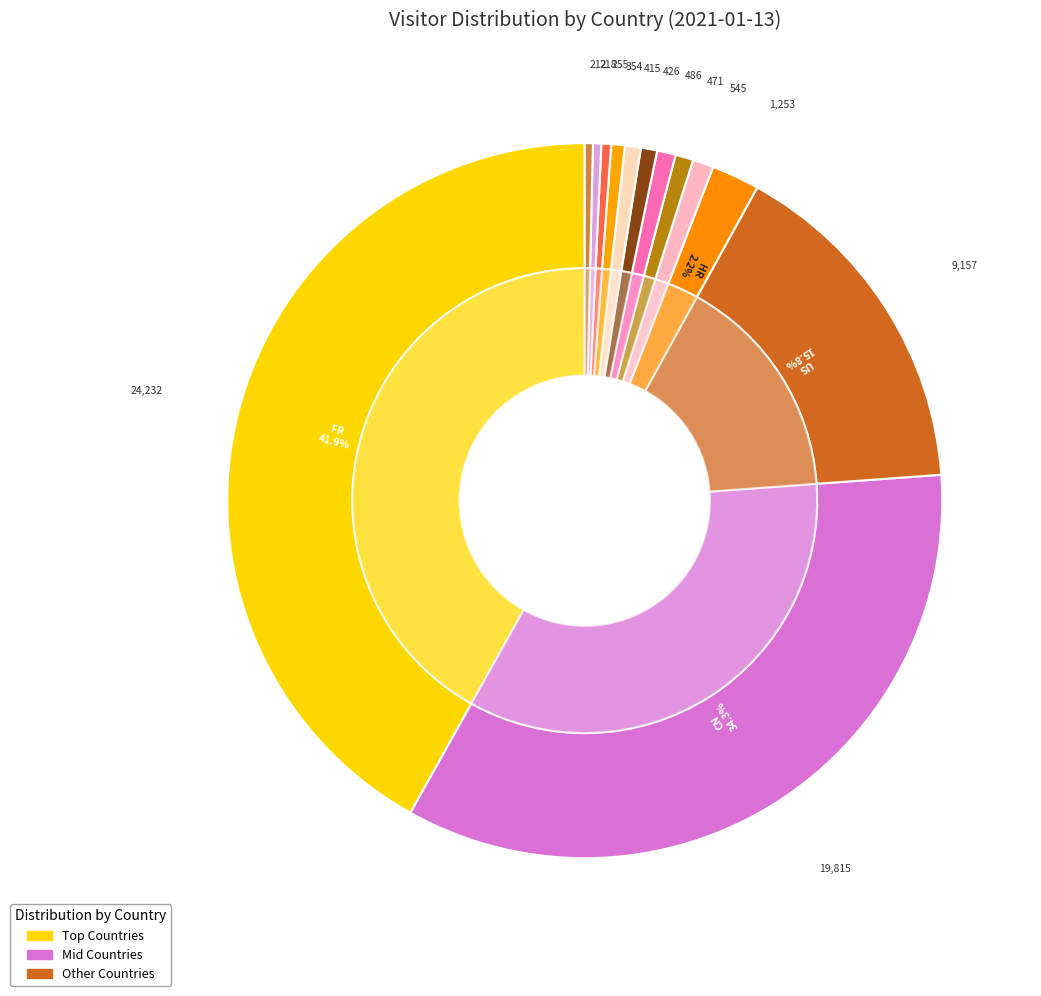

Is the sum of IE and US greater than half?

No